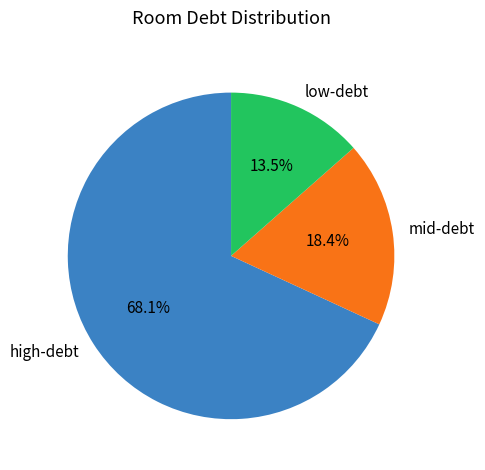

Rank the categories by value from highest to lowest.

high-debt, mid-debt, low-debt